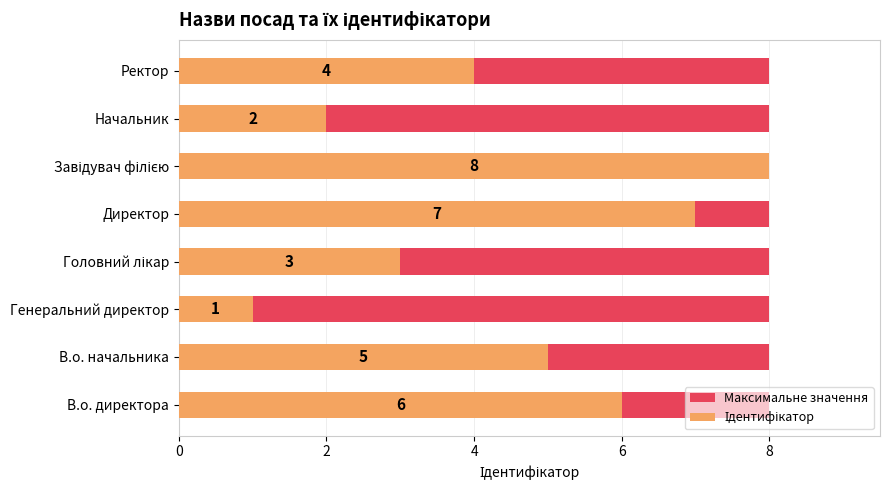

What is the label of the 2nd bar from the left?

2